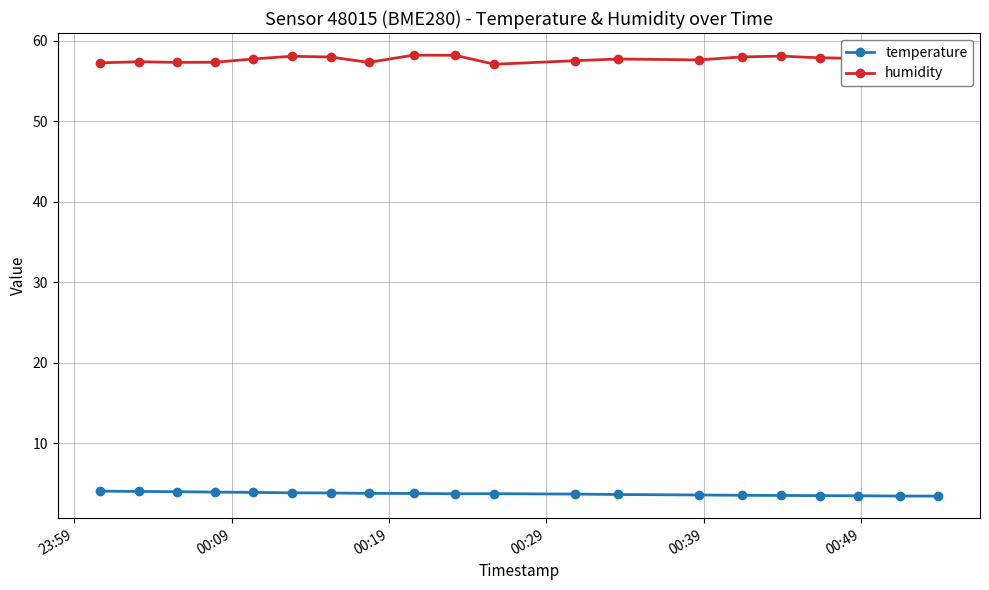

True or false: humidity and temperature intersect in this chart.

False